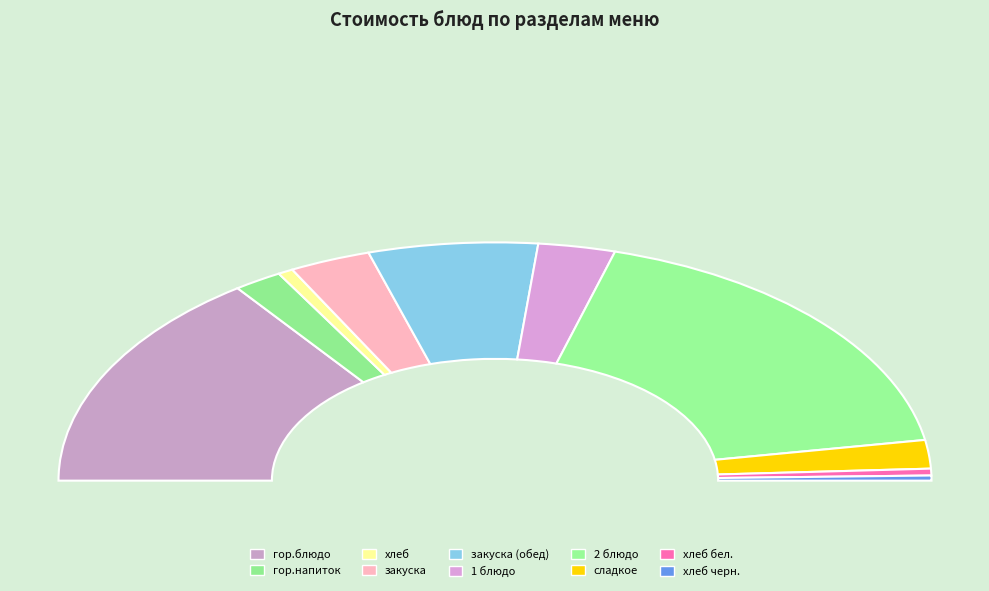

Which category has the smallest portion of the pie?

хлеб черн.